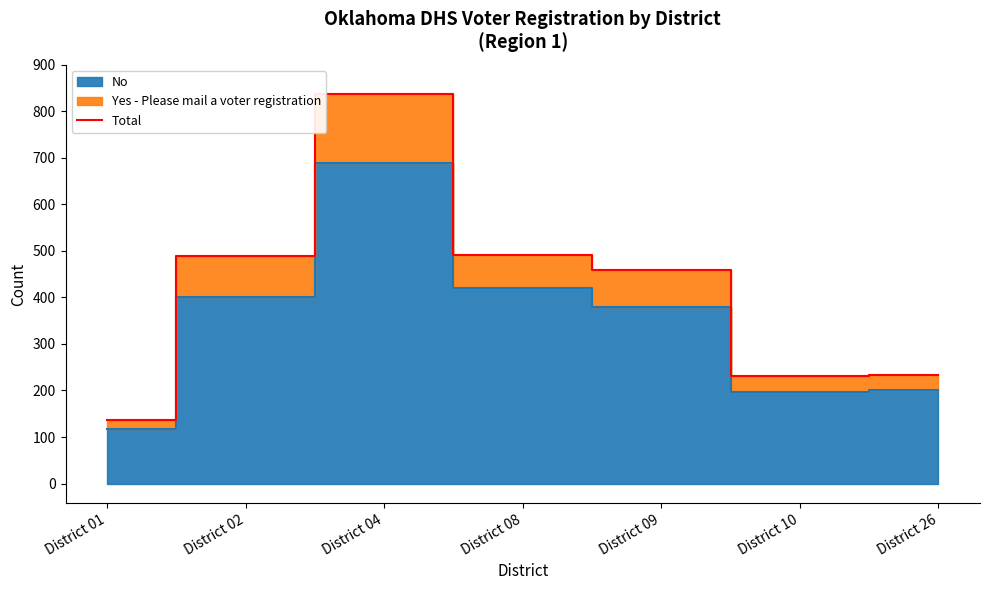

What is the average value?

411